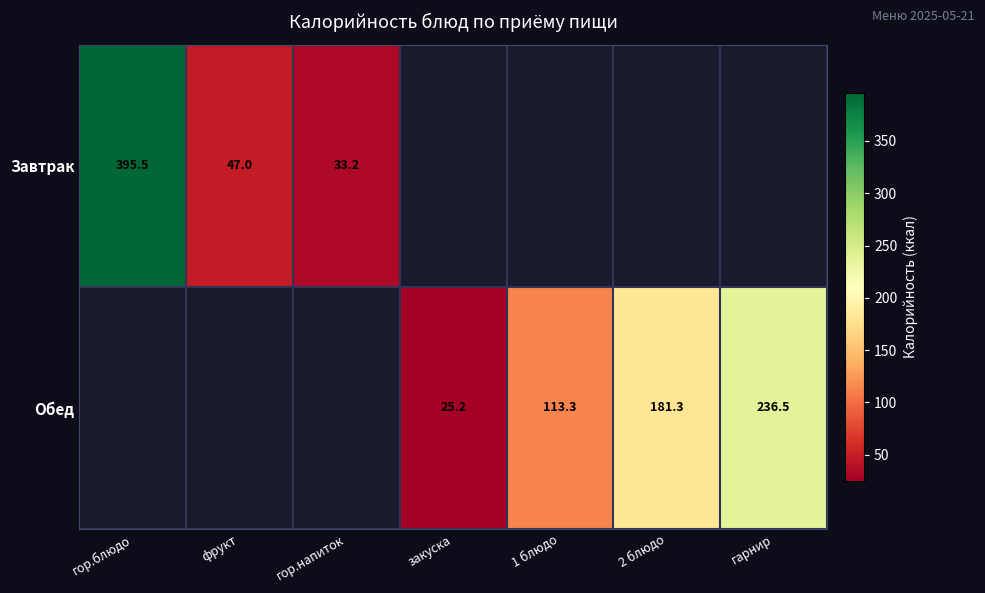

Is the value of Завтрак at гор.напиток greater than the value of Обед at 2 блюдо?

No